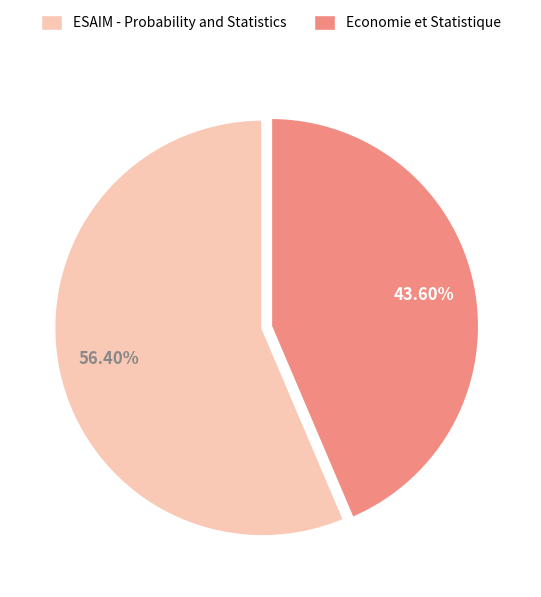

How many slices are in this pie chart?

2